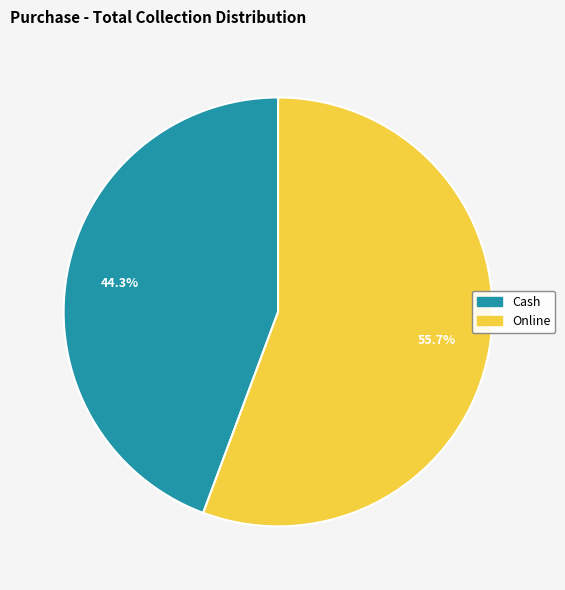

What is the ratio of the value at Cash to the value at Online?

0.8